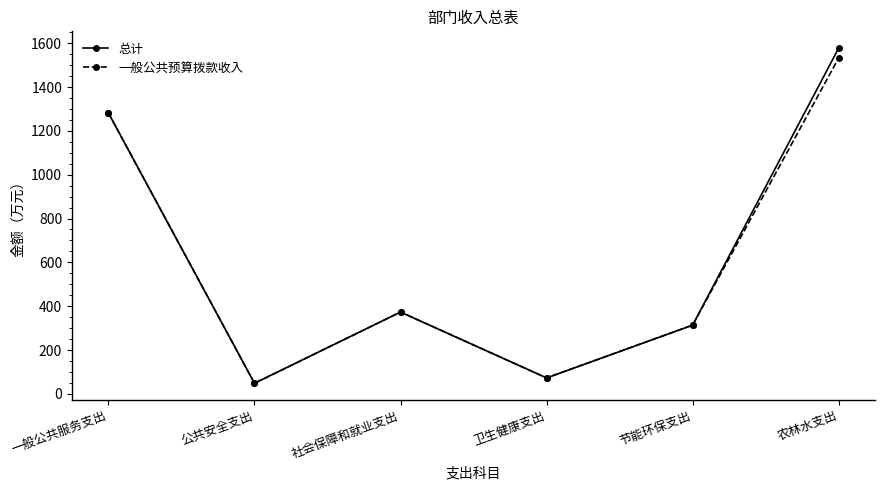

Reading right to left, transcribe all the data shown in this chart.

总计: 1577.6	313.7	72.9	373.3	48.5	1281.6
一般公共预算拨款收入: 1532.6	313.7	72.9	373.3	48.5	1281.6